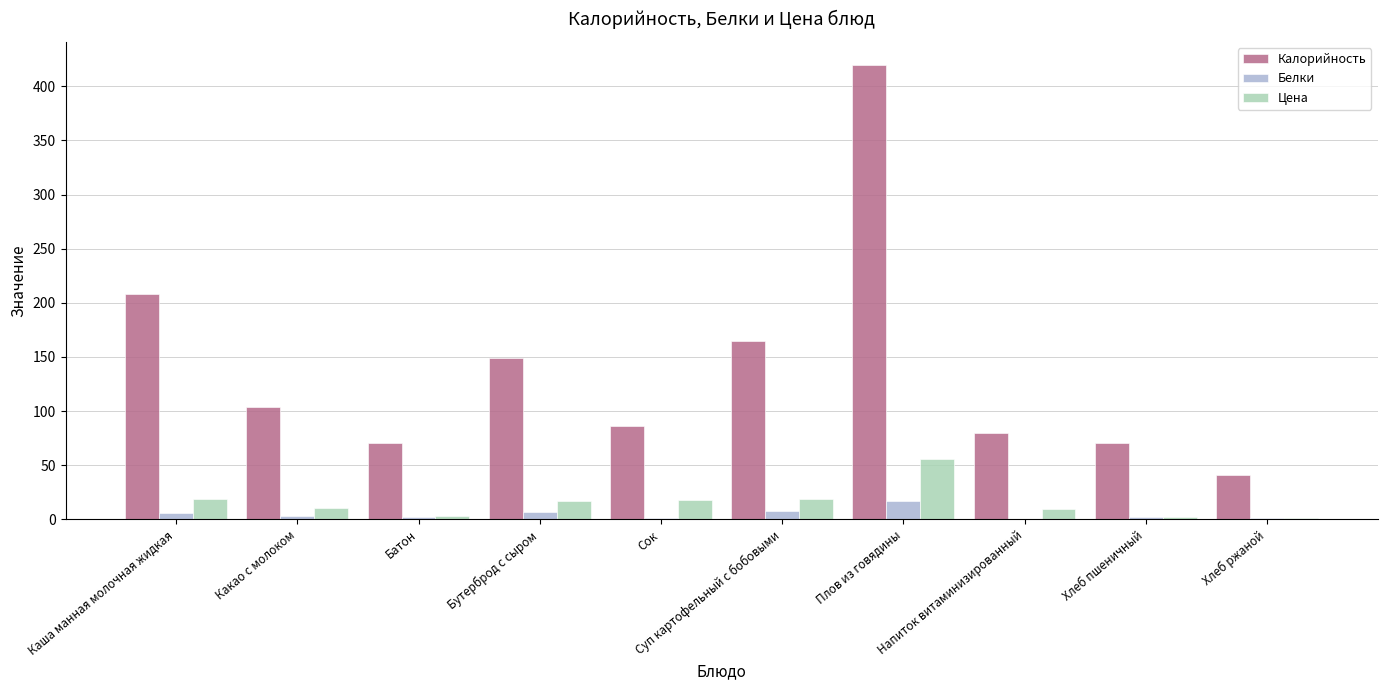

Count the number of data series in this chart.

3